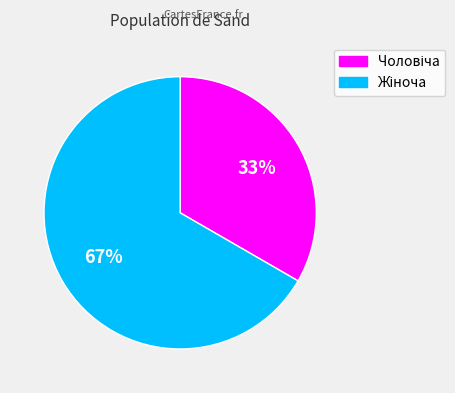

Is there any slice that represents more than half of the pie?

Yes